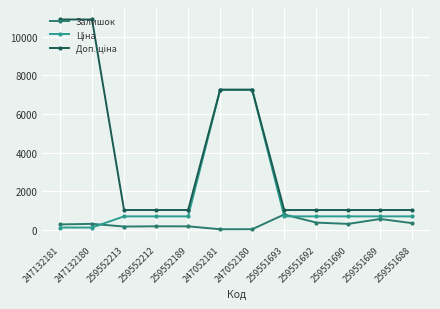

What is the total value across all series at 259551692?

2069.8